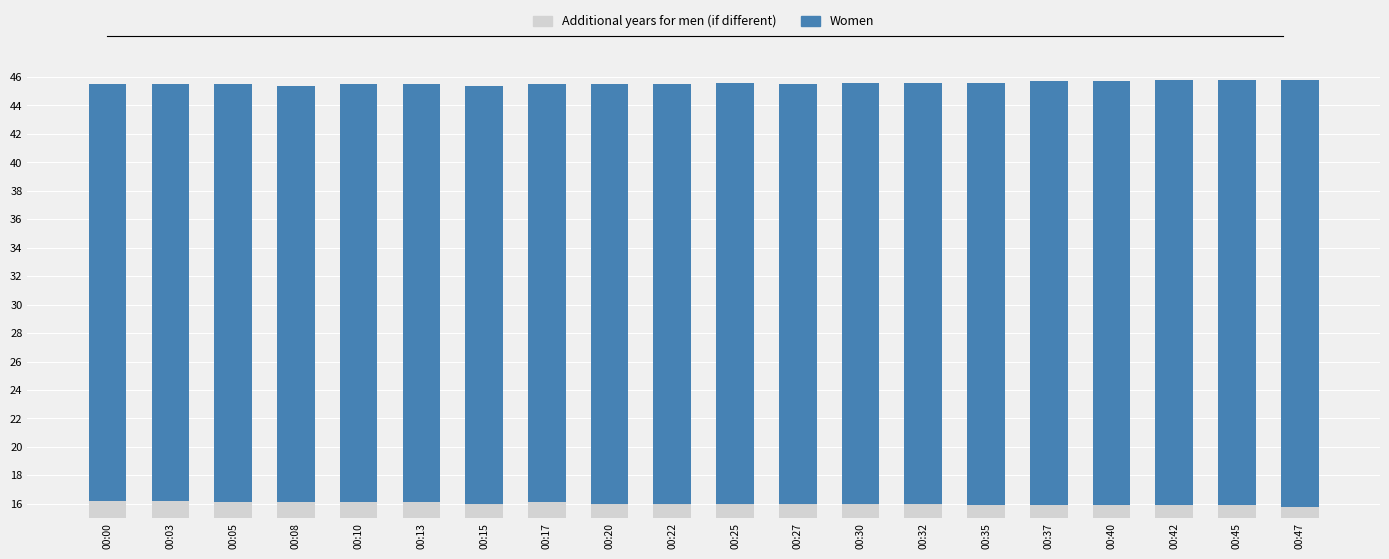

What is the lowest value of the Women series?

45.4